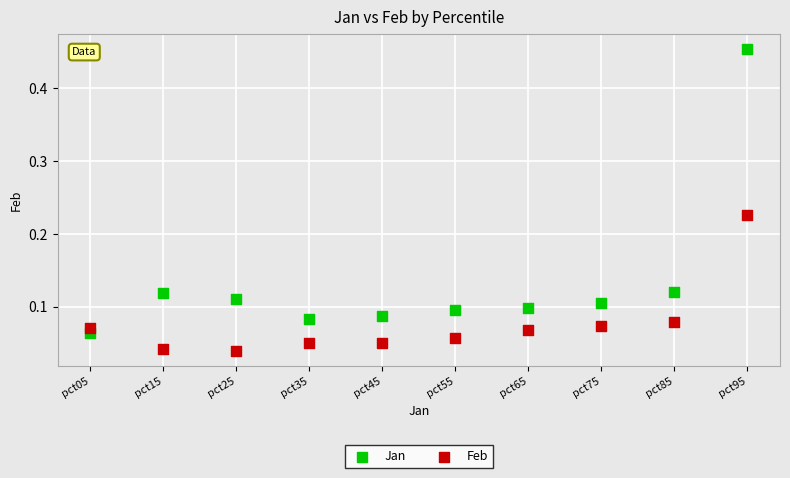

Which series reaches the minimum Y coordinate?

Feb